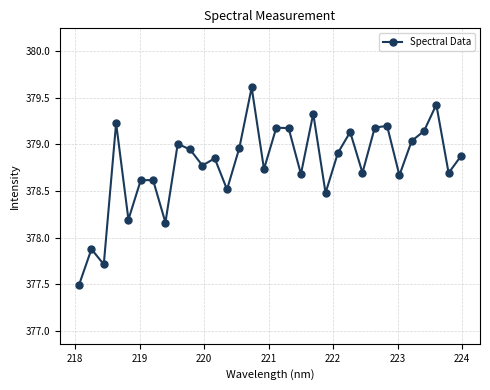

What is the greatest value displayed?

379.6